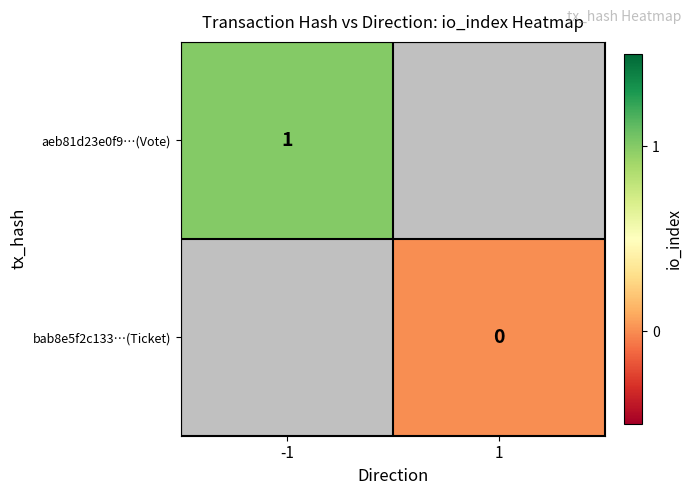

At how many categories does at least one series exceed 0?

1